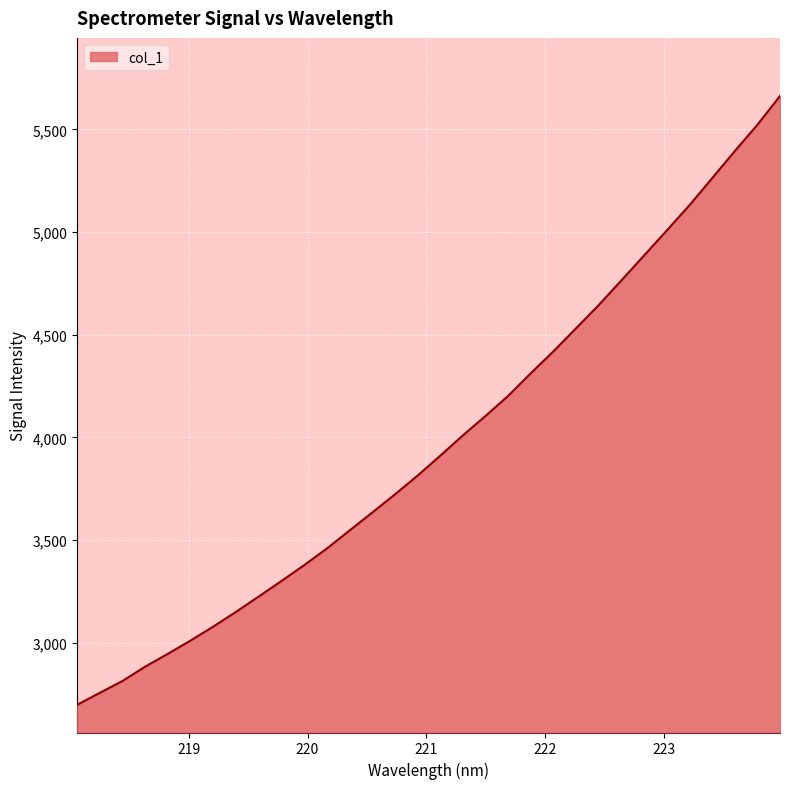

Count the number of categories in the chart.

32